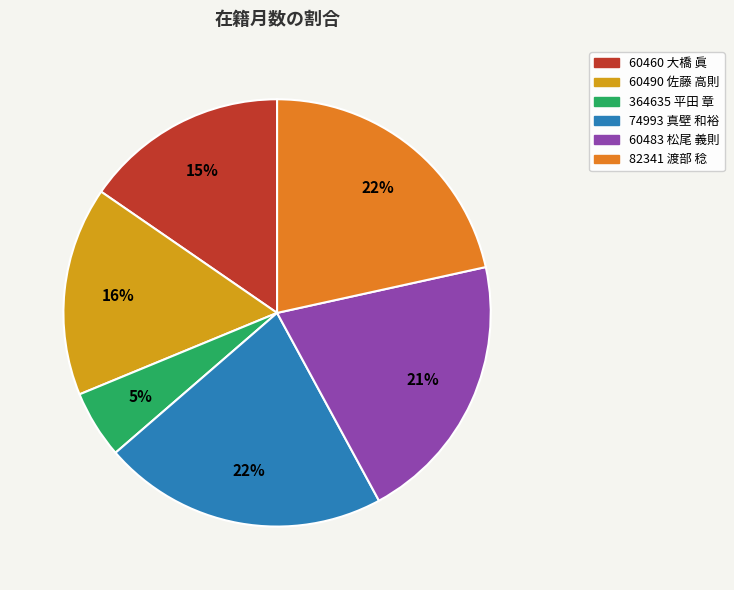

Is the sum of 60483 松尾 義則 and 60490 佐藤 高則 greater than half?

No